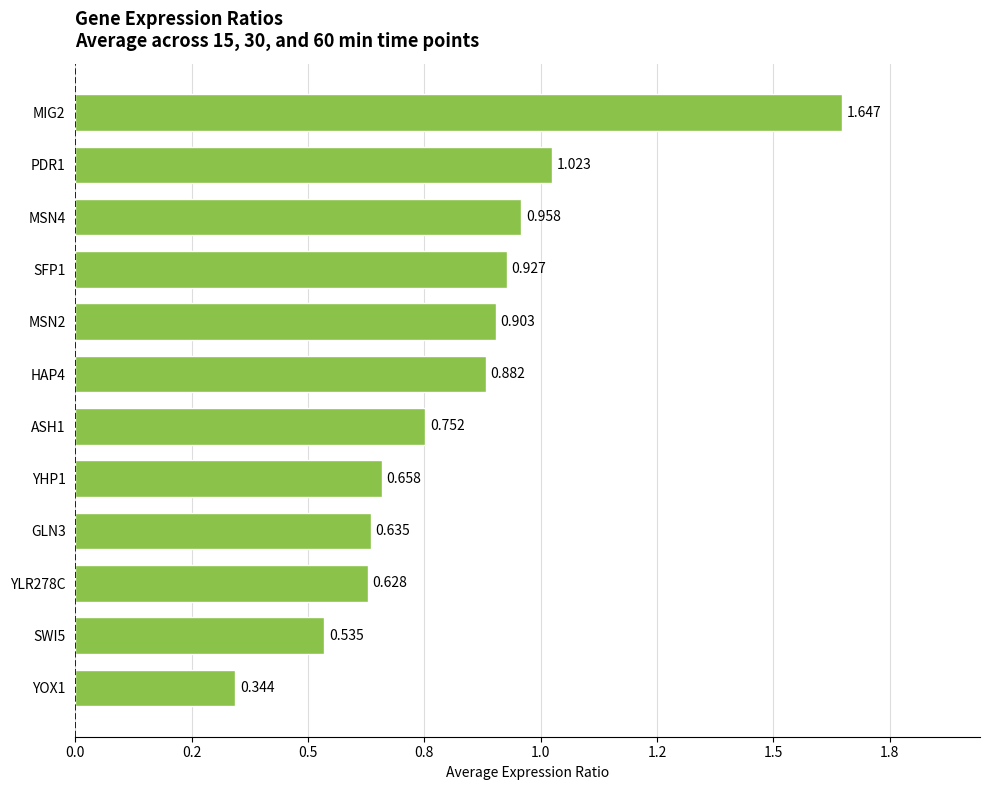

Are the bars horizontal?

Yes